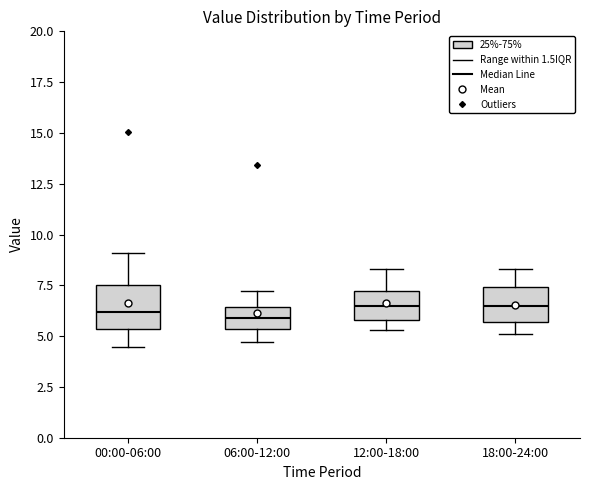

Reading left to right, read every box against the y-axis: the position of its median line, the range the box covers, and the ends of its whiskers. The values are not printed on the chart, so give them approximately, as read against the axis.

00:00-06:00: median 6.0, box 5.5 to 7.5, whiskers 4.5 to 9.0
06:00-12:00: median 6.0, box 5.5 to 6.5, whiskers 4.5 to 7.0
12:00-18:00: median 6.5, box 6.0 to 7.0, whiskers 5.5 to 8.5
18:00-24:00: median 6.5, box 5.5 to 7.5, whiskers 5.0 to 8.5